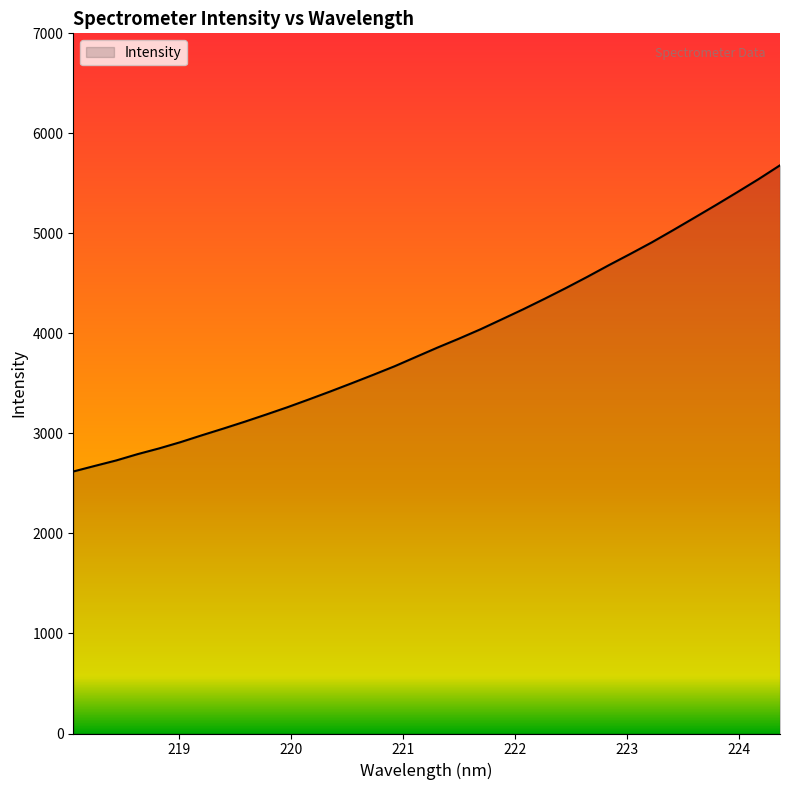

What is the greatest value displayed?

5680.7